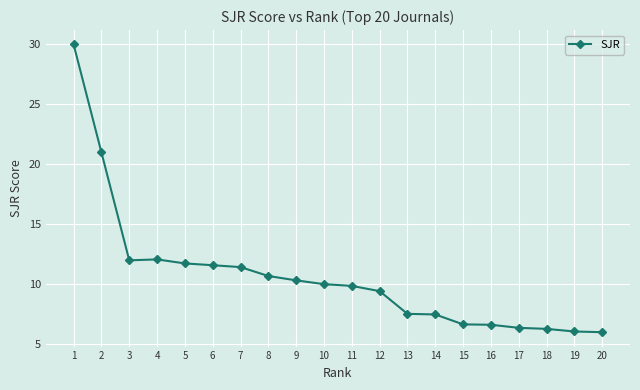

True or false: the data has more than 0 interior local peaks.

True